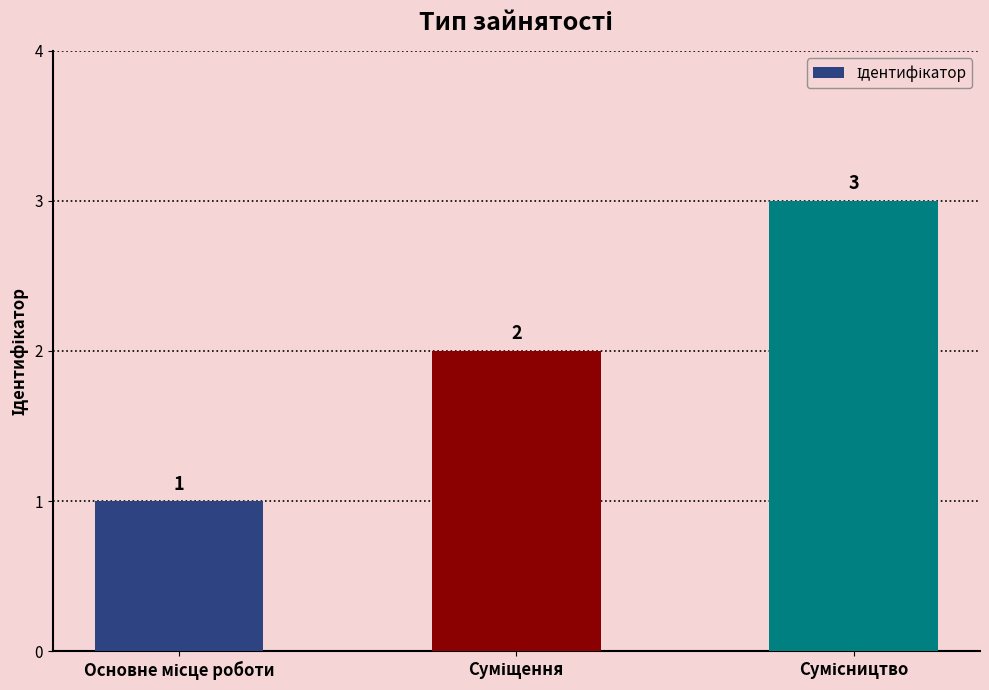

How many series are shown in this chart?

1